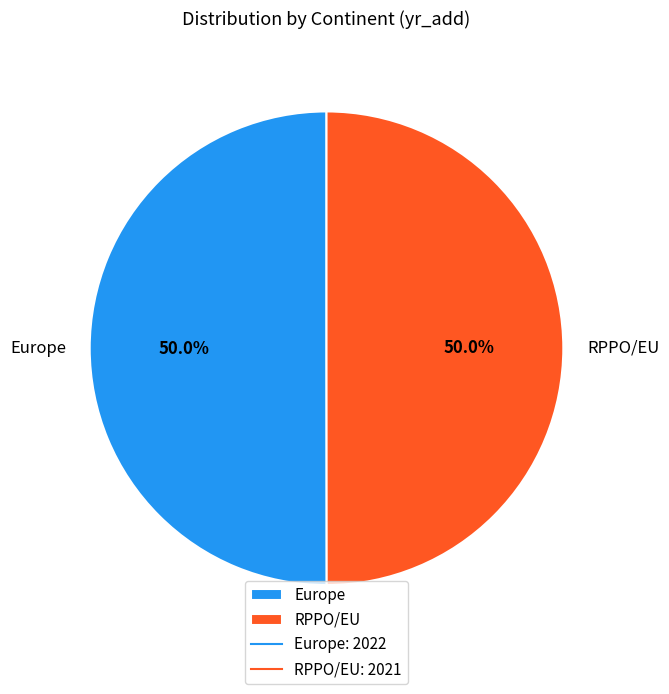

What percentage is NOT represented by Europe?

50.0%